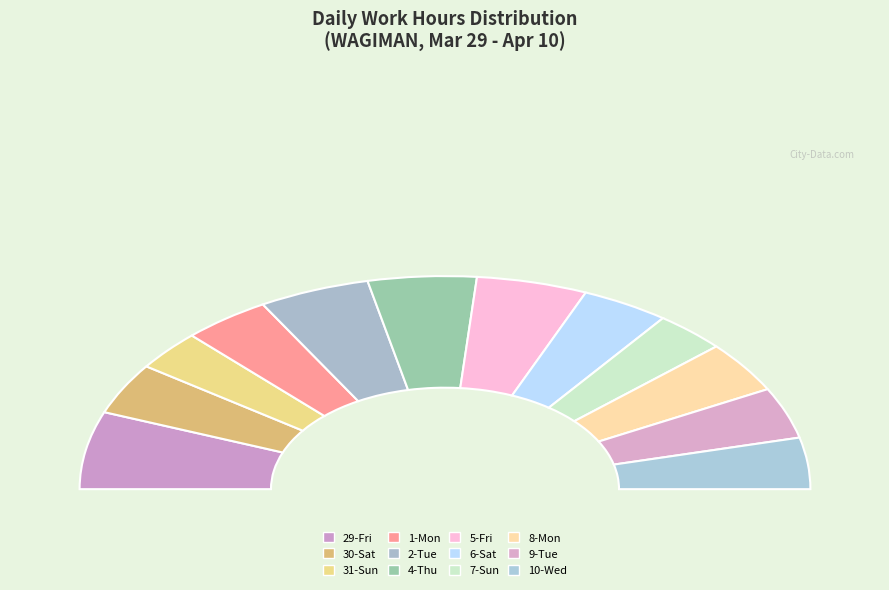

Is it true that 6-Sat is 8% of the pie?

True